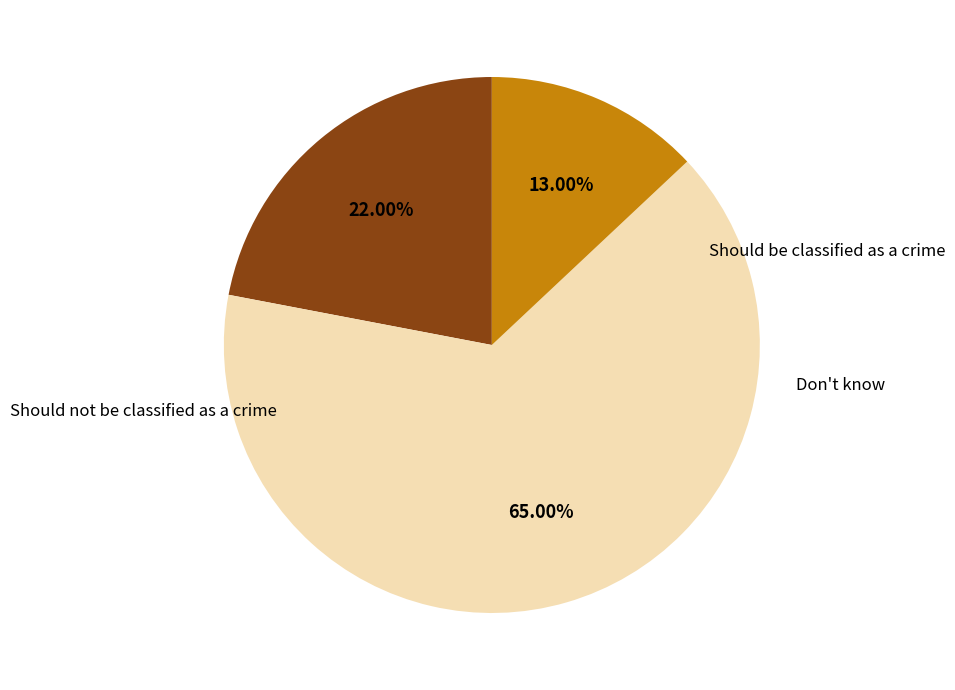

Is the sum of Should not be classified as a crime and Don't know greater than half?

Yes